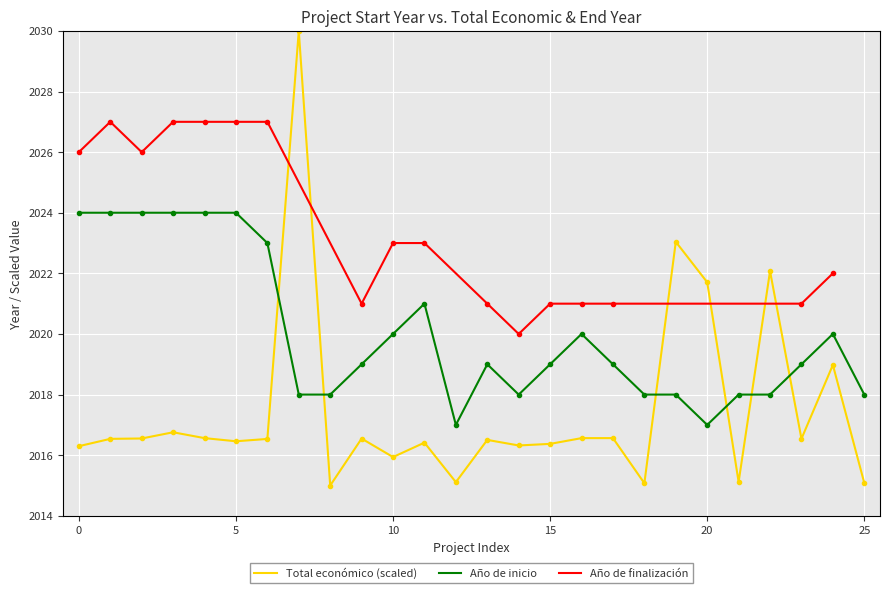

Reading right to left, what are all the values shown in this chart?

2015.1	2019.0	2016.5	2022.1	2015.1	2021.7	2023.0	2015.1	2016.6	2016.6	2016.4	2016.3	2016.5	2015.1	2016.4	2015.9	2016.5	2015.0	2030.0	2016.5	2016.5	2016.6	2016.8	2016.6	2016.5	2016.3